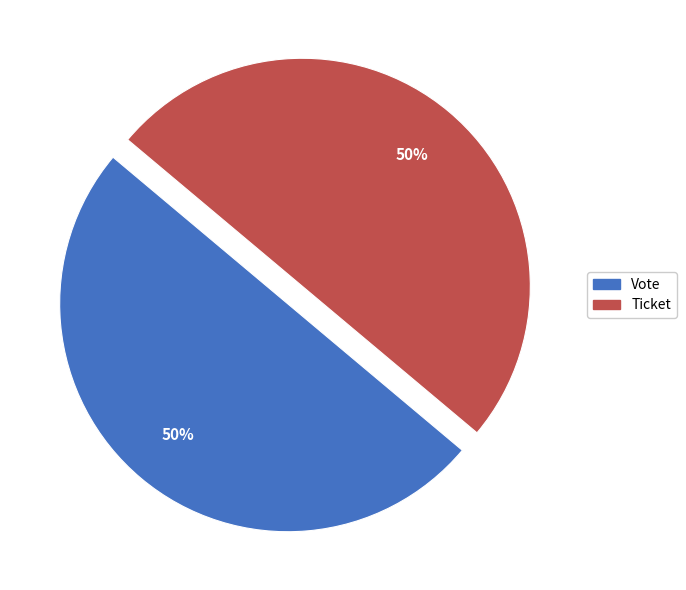

Is the sum of Ticket and Vote greater than half?

Yes